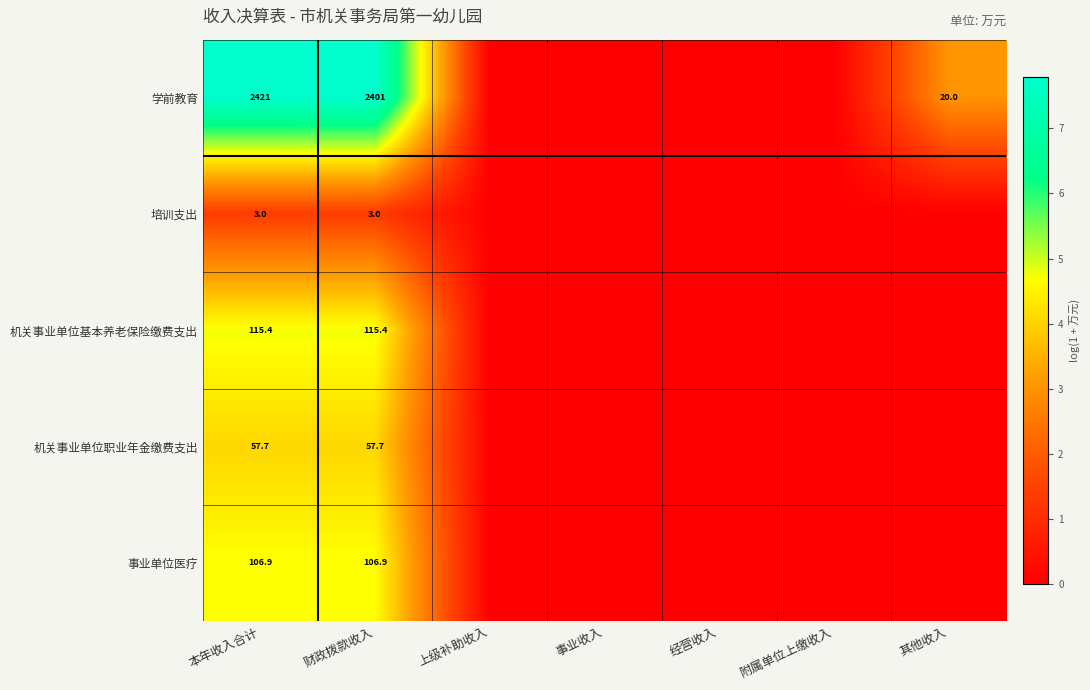

What is the greatest value displayed?

7.8